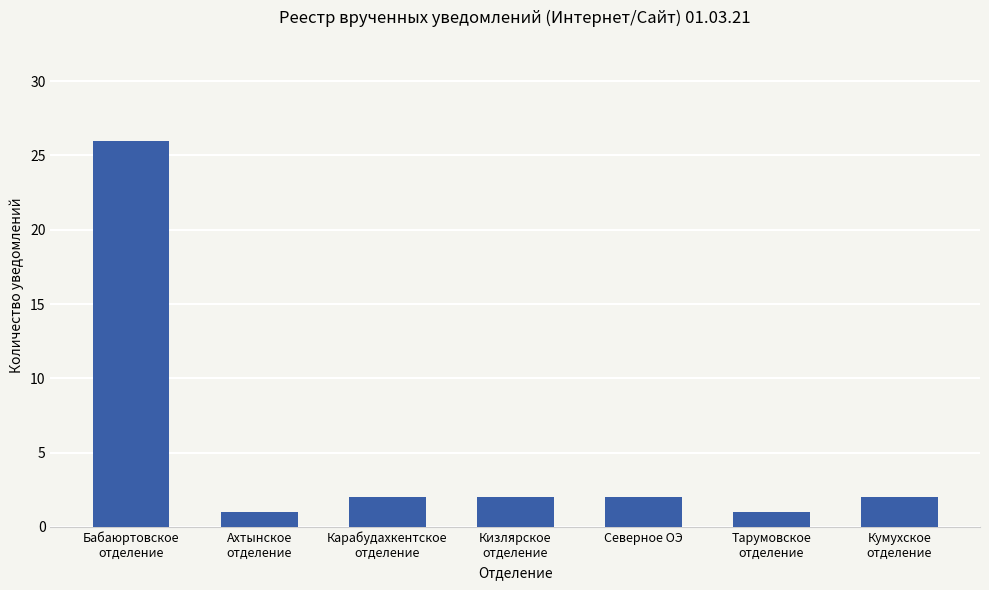

Reading right to left, extract all data points from this chart.

2	1	2	2	2	1	26